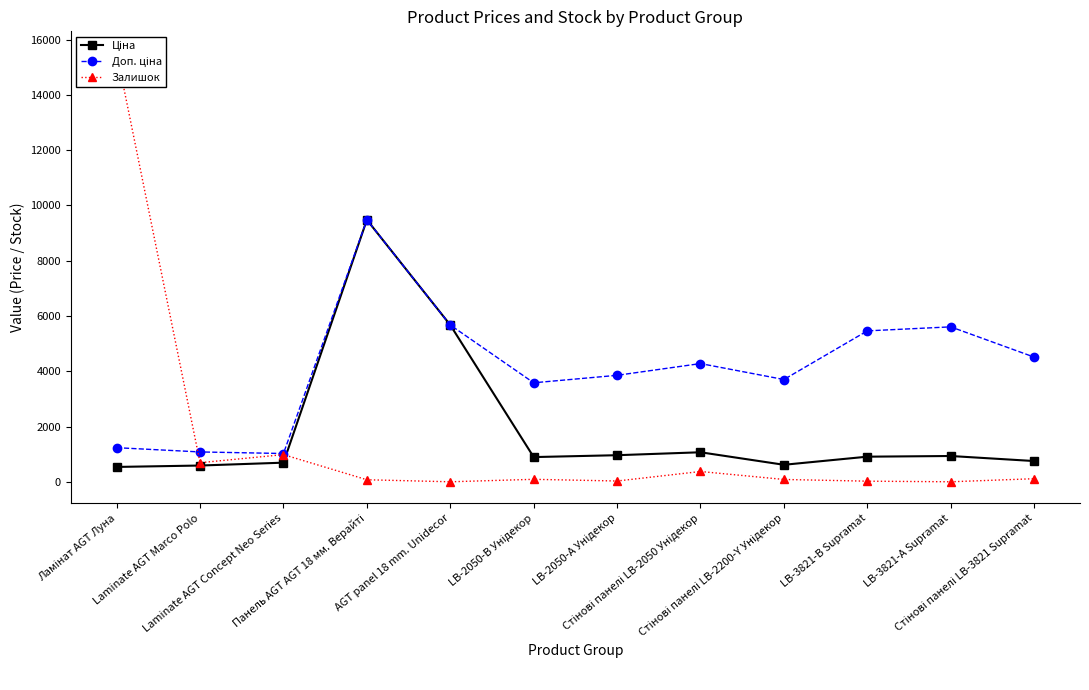

True or false: Залишок and Ціна cross at least once.

True